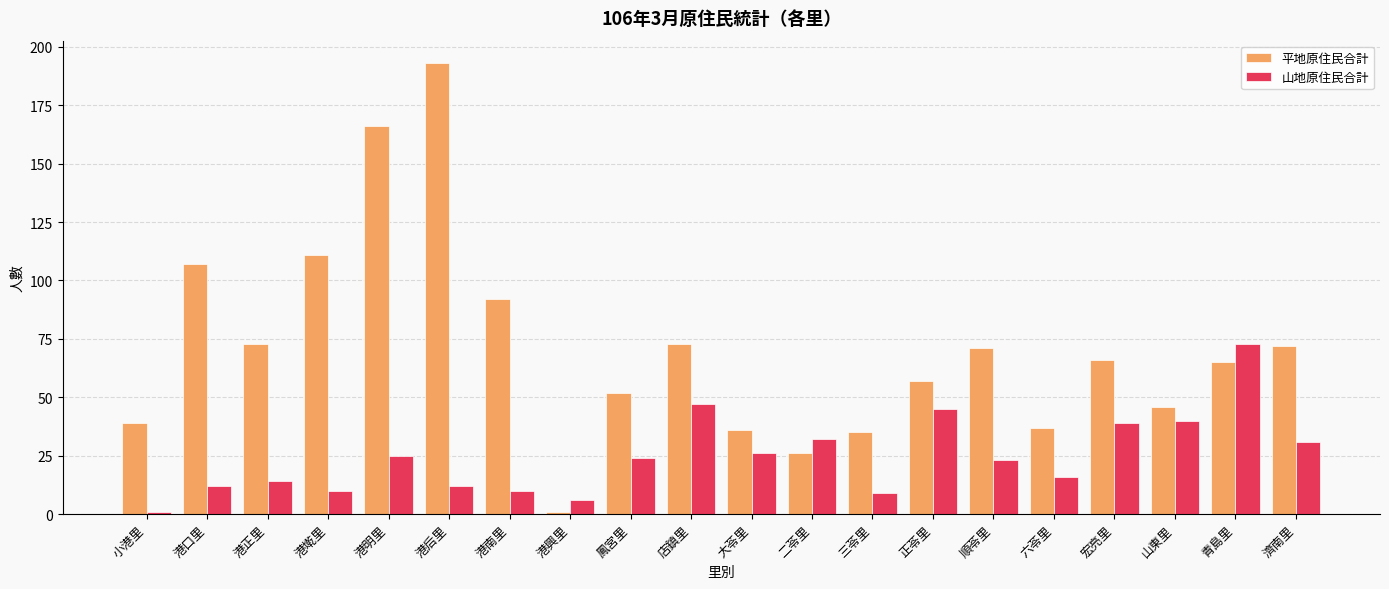

What is the maximum value shown in the chart?

193